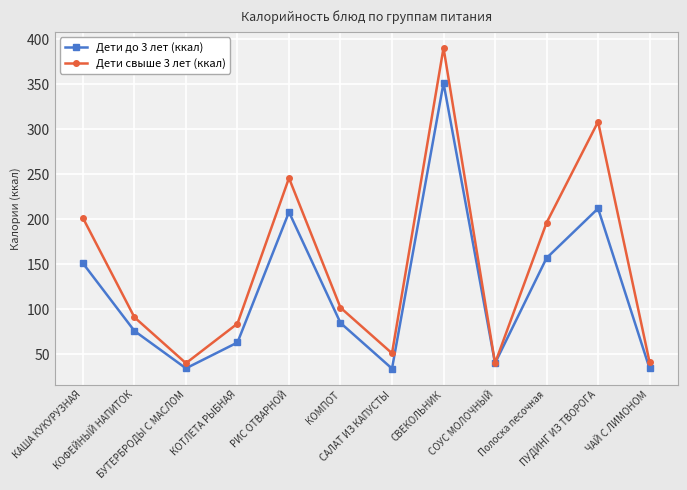

True or false: Дети свыше 3 лет (ккал) has more than 1 interior local peaks.

True